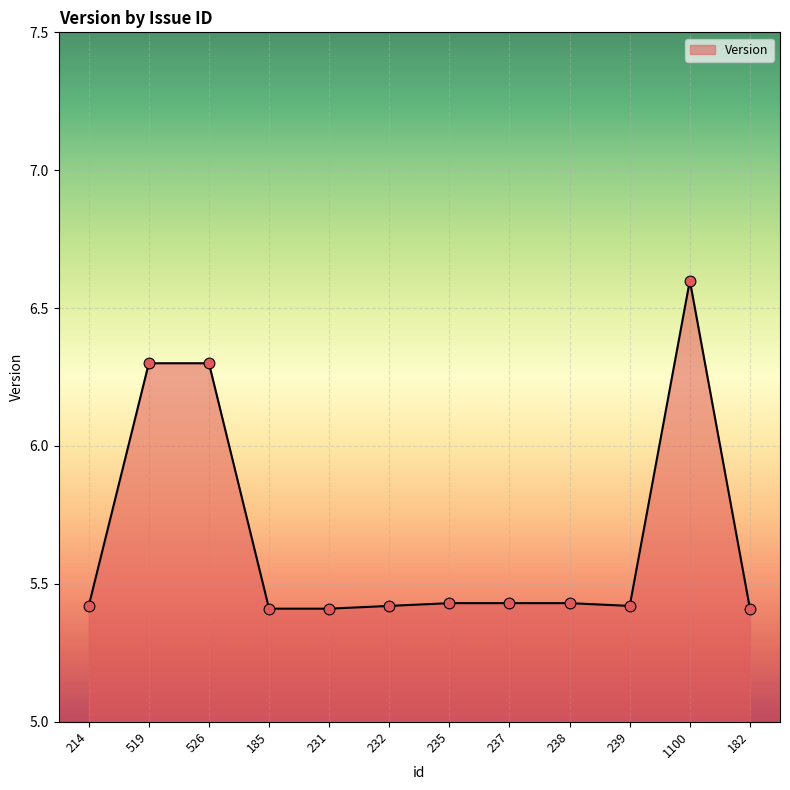

Approximately how many times larger is the value at 238 compared to 519?

0.9